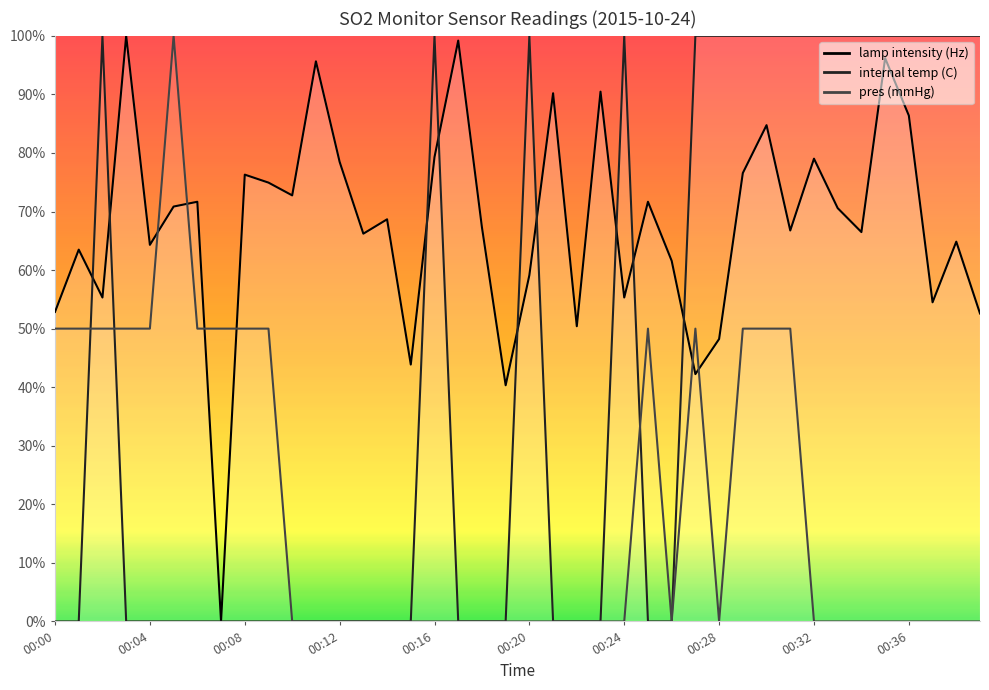

List the series in order of their overall mean, highest first.

lamp intensity (Hz), internal temp (C), pres (mmHg)